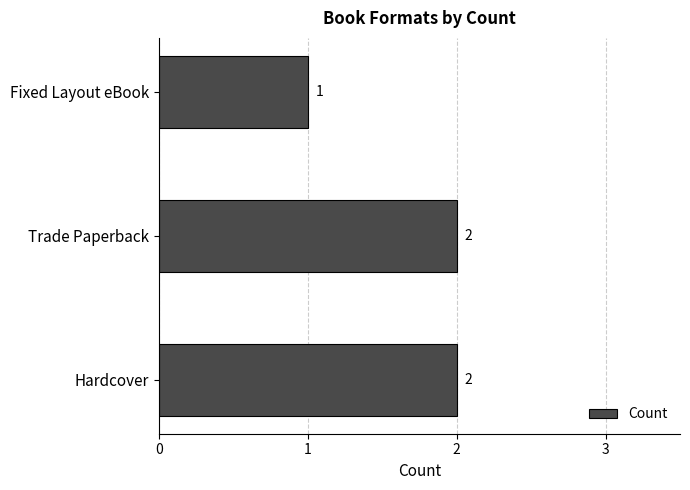

Which category has the lowest value across all series?

Fixed Layout eBook